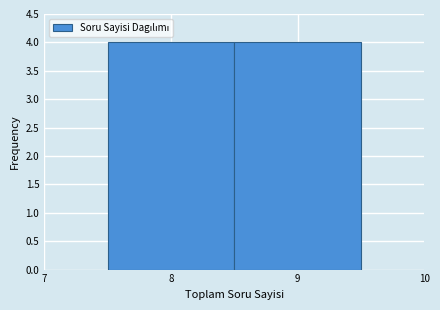

Reading left to right, list every bar in this chart as the range it spans on the x-axis followed by its height. The values are not printed on the chart, so give them approximately, as read against the axis.

7.5 to 8.5: 4
8.5 to 9.5: 4